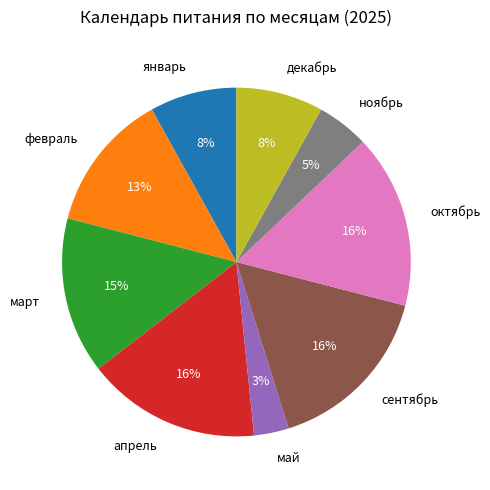

Between декабрь and февраль, which is larger?

февраль